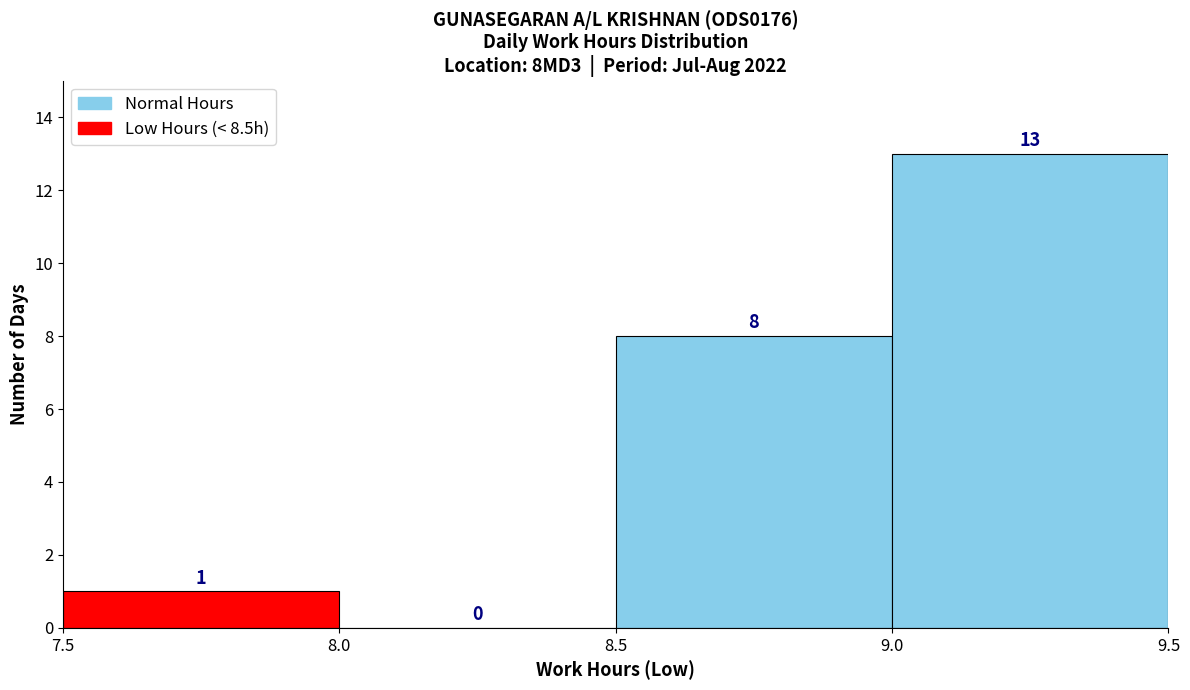

Over which range of the x-axis is the bar tallest?

9.0 to 9.5